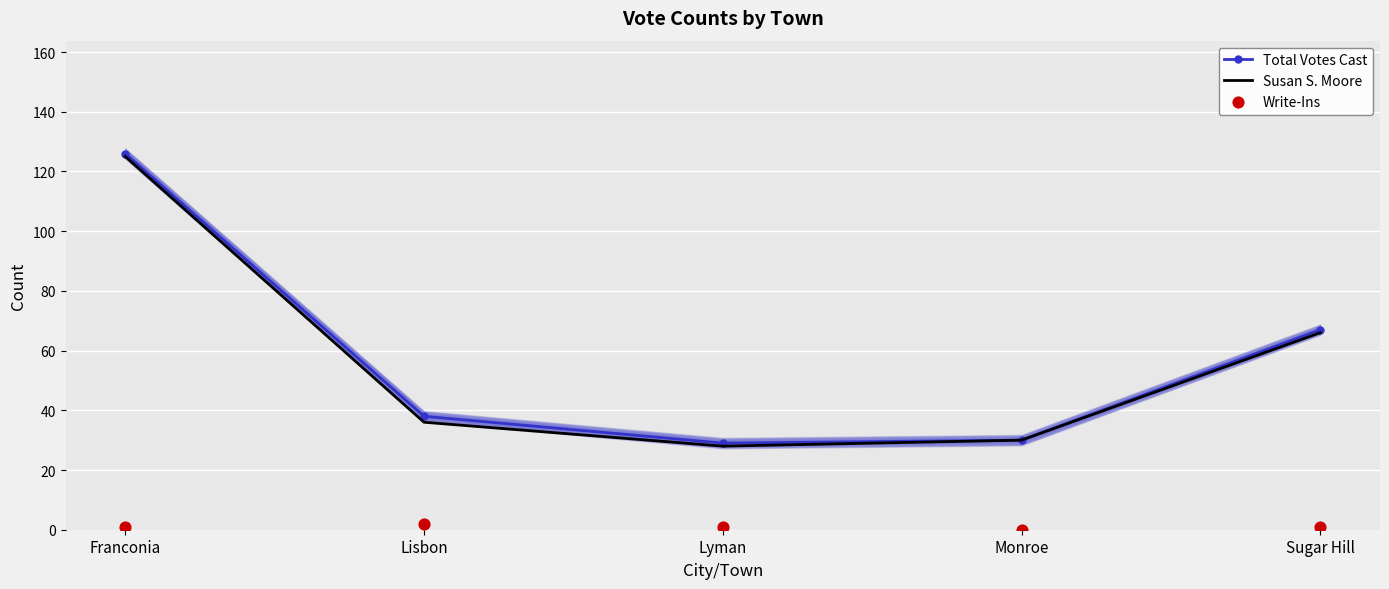

What are all the series names shown in the legend?

Total Votes Cast, Susan S. Moore, Write-Ins